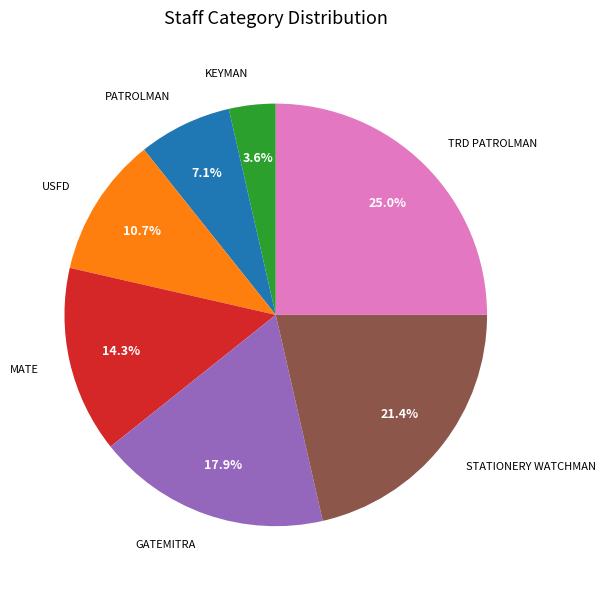

Is there any slice that represents more than half of the pie?

No